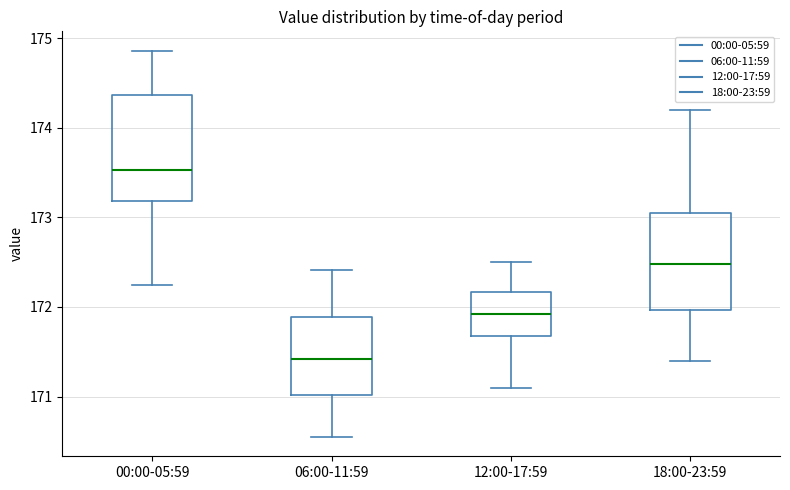

Reading left to right, read every box against the y-axis: the position of its median line, the range the box covers, and the ends of its whiskers. The values are not printed on the chart, so give them approximately, as read against the axis.

00:00-05:59: median 173.5, box 173.2 to 174.4, whiskers 172.2 to 174.9
06:00-11:59: median 171.4, box 171.0 to 171.9, whiskers 170.6 to 172.4
12:00-17:59: median 171.9, box 171.7 to 172.2, whiskers 171.1 to 172.5
18:00-23:59: median 172.5, box 172.0 to 173.1, whiskers 171.4 to 174.2